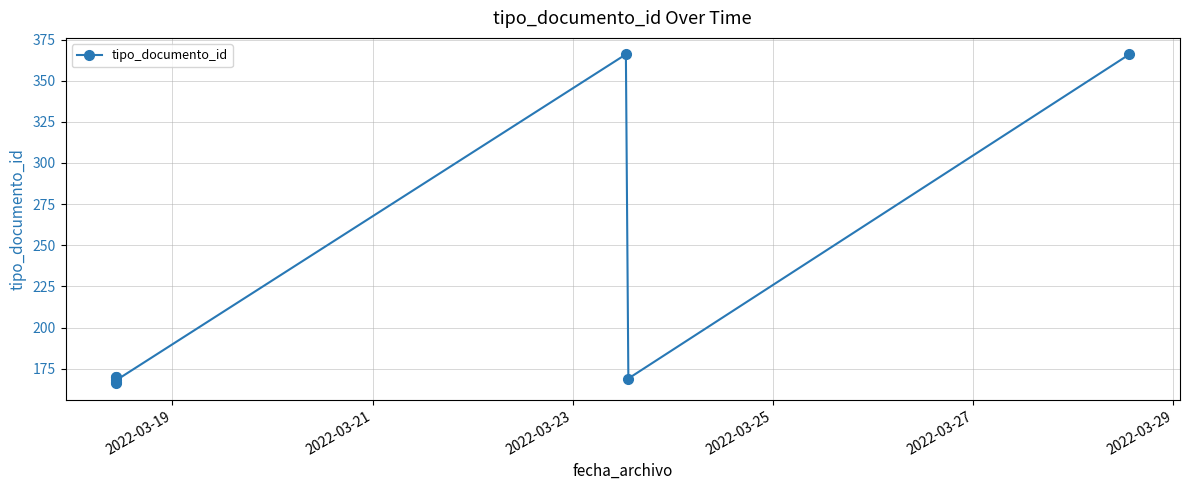

What is the value of the 4th point from the left?

170